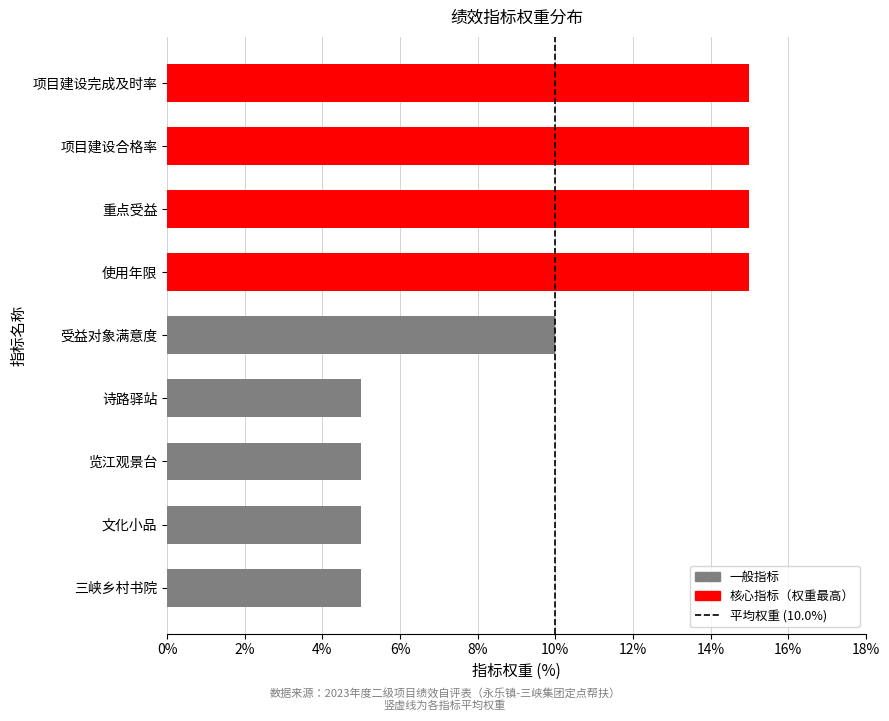

Reading top to bottom, extract all data points from this chart.

15	15	15	15	10	5	5	5	5